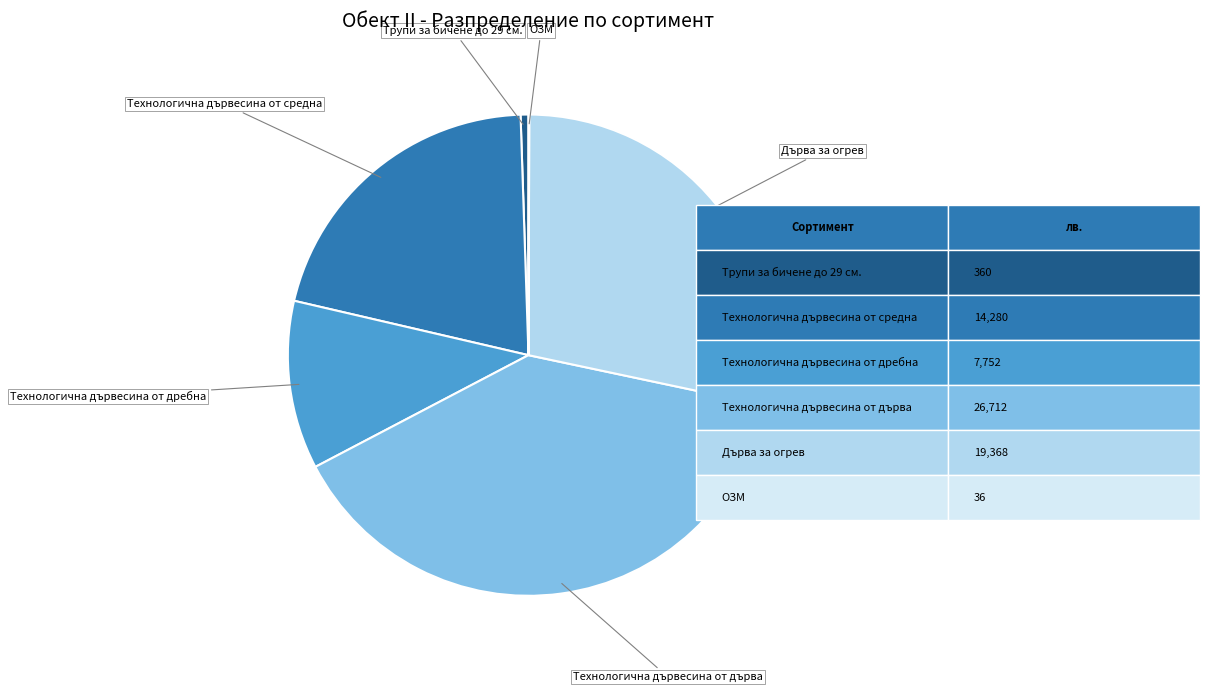

Is it true that Технологична дървесина от средна is 21% of the pie?

True